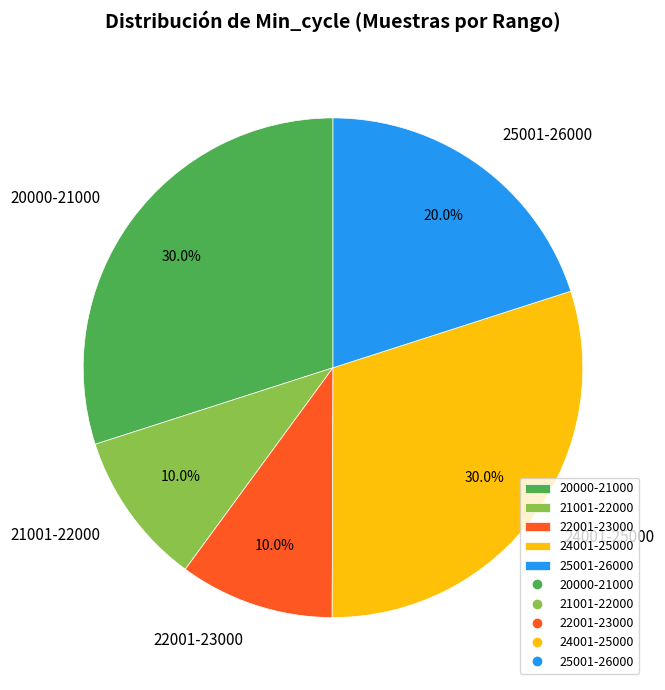

Is there a majority slice in this chart?

No